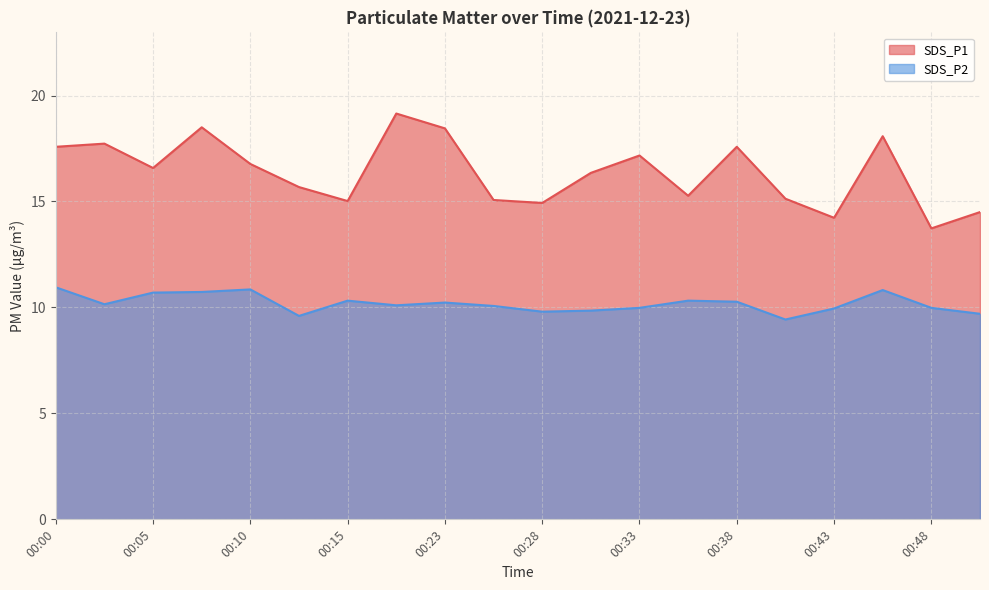

In SDS_P2, how many points are lower than both neighbors (excluding endpoints)?

5